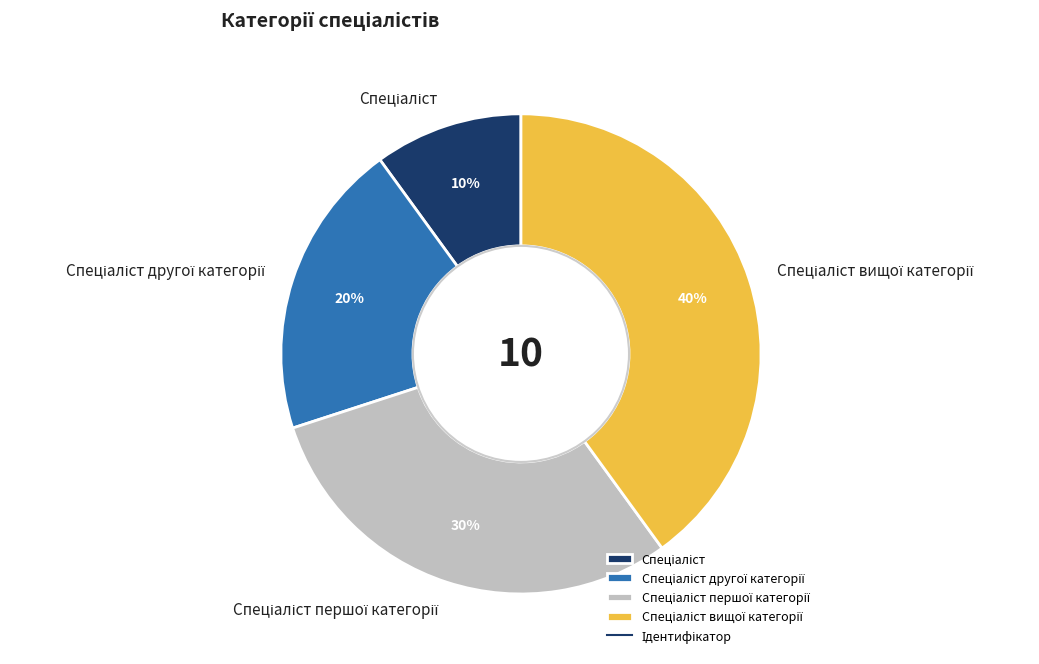

Is there any slice that represents more than half of the pie?

No